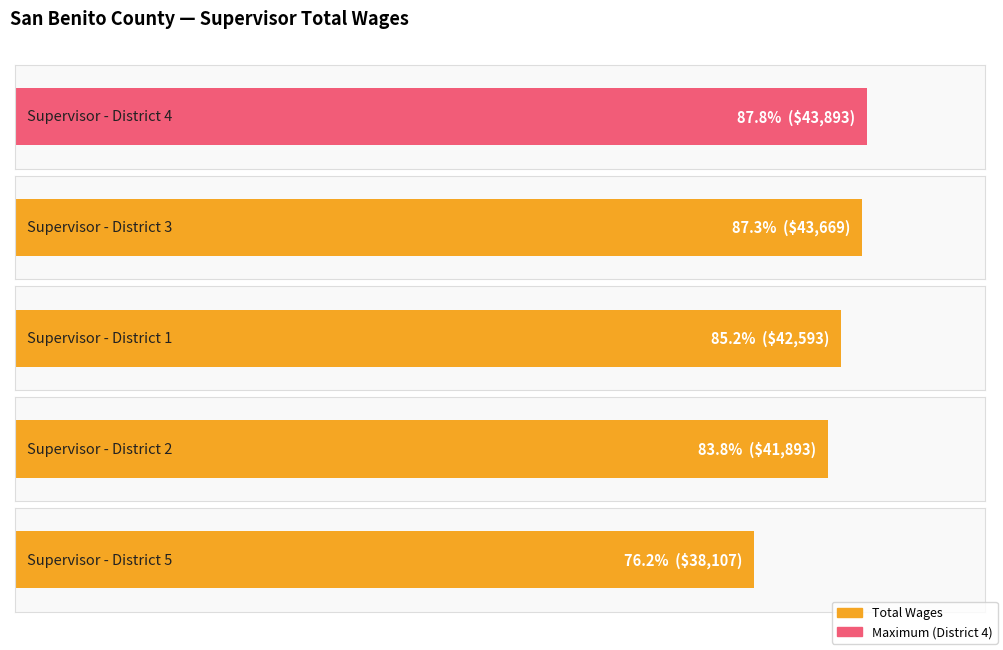

What is the difference between the maximum and second lowest values?

2000